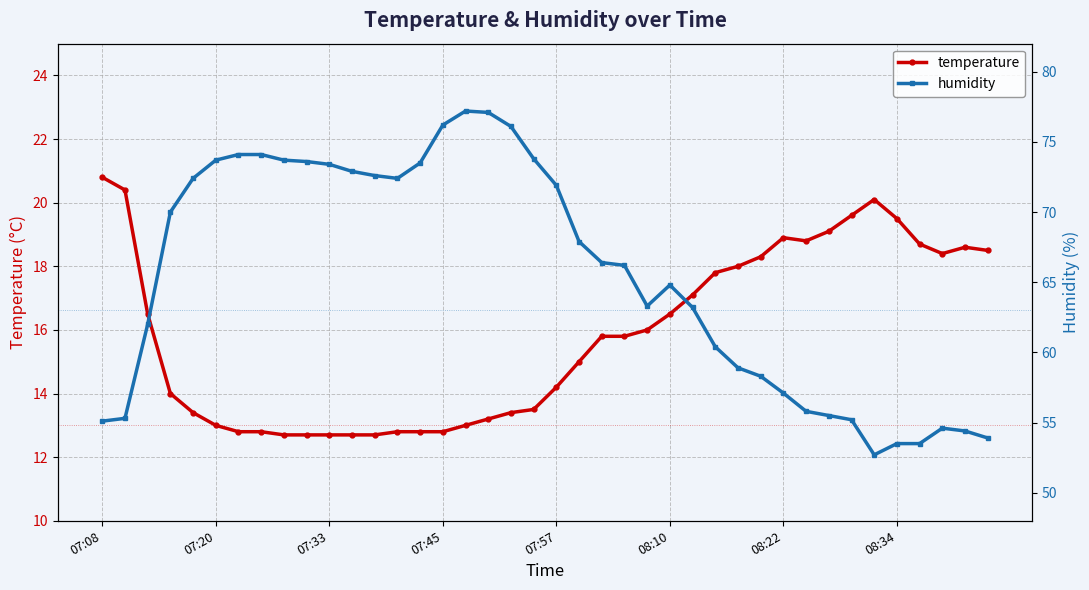

True or false: temperature and humidity cross at least once.

False